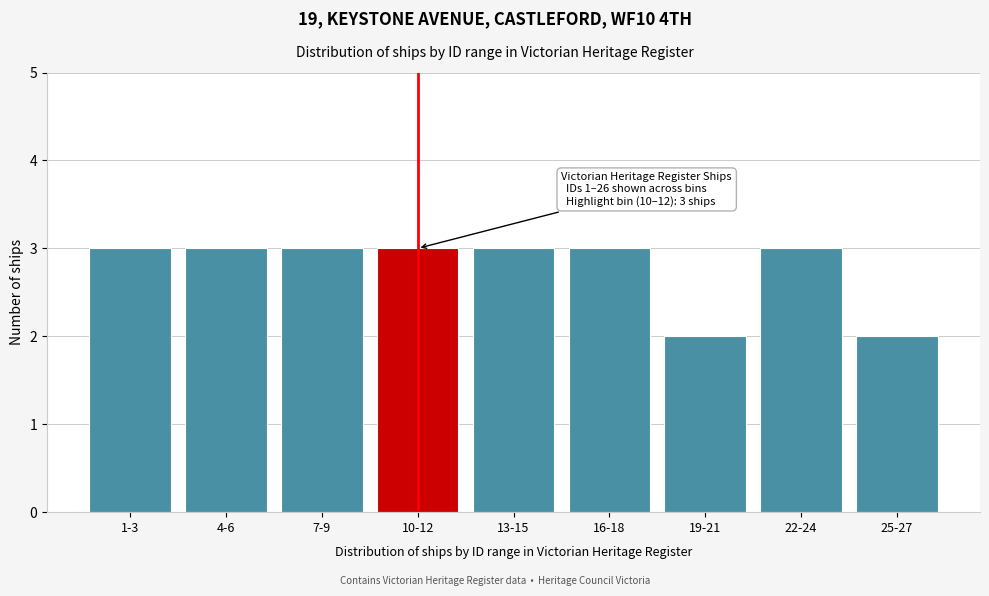

Reading left to right, list all the values displayed in this chart.

3	3	3	3	3	3	2	3	2